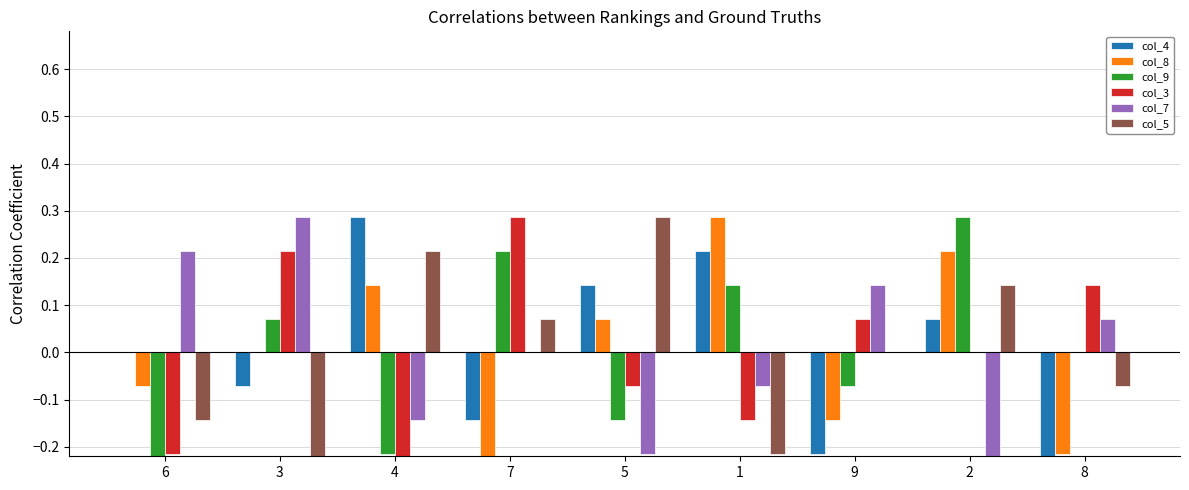

Is it true that col_9 equals -0.0 at 9?

False